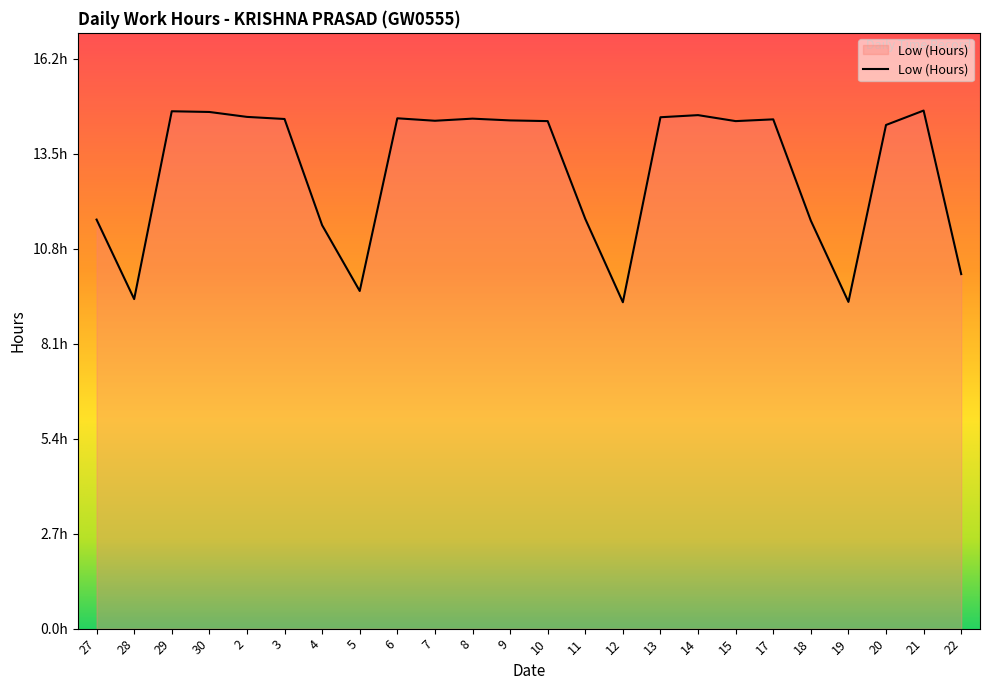

Rank the categories by value from highest to lowest.

21, 29, 30, 14, 2, 13, 6, 8, 3, 17, 9, 7, 10, 15, 20, 11, 27, 18, 4, 22, 5, 28, 19, 12